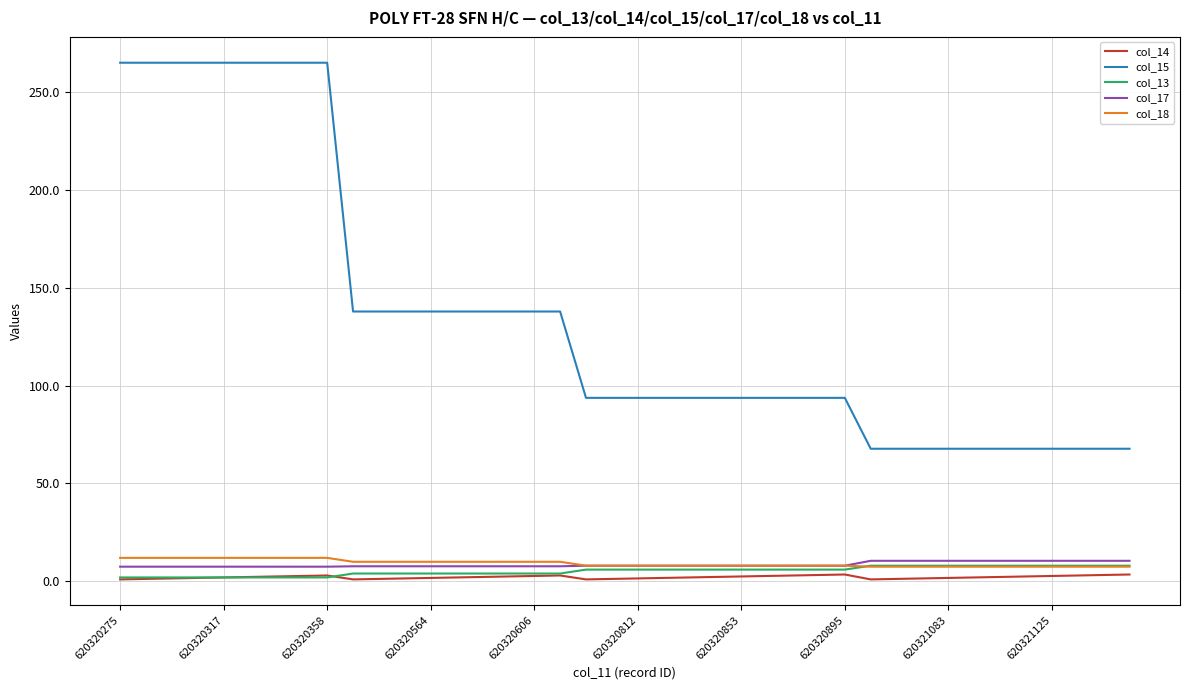

Which series has the widest spread of values?

col_15